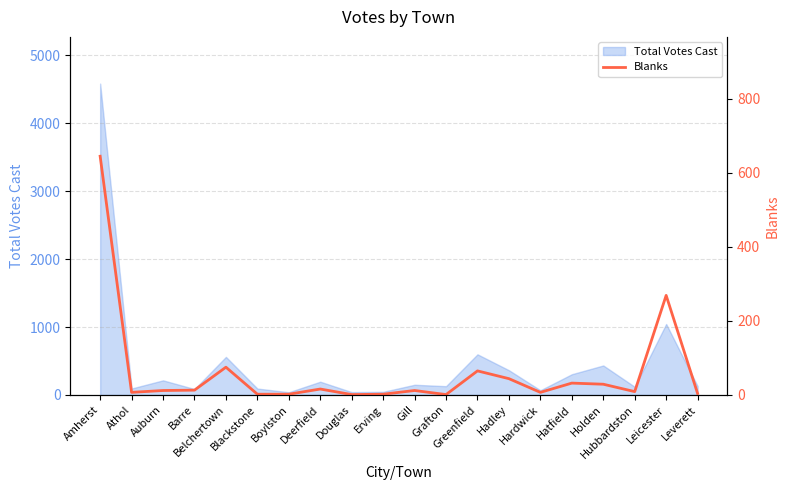

Reading right to left, list all the values displayed in this chart.

4	269	9	29	32	7	44	65	1	12	2	1	16	2	2	75	13	12	7	645